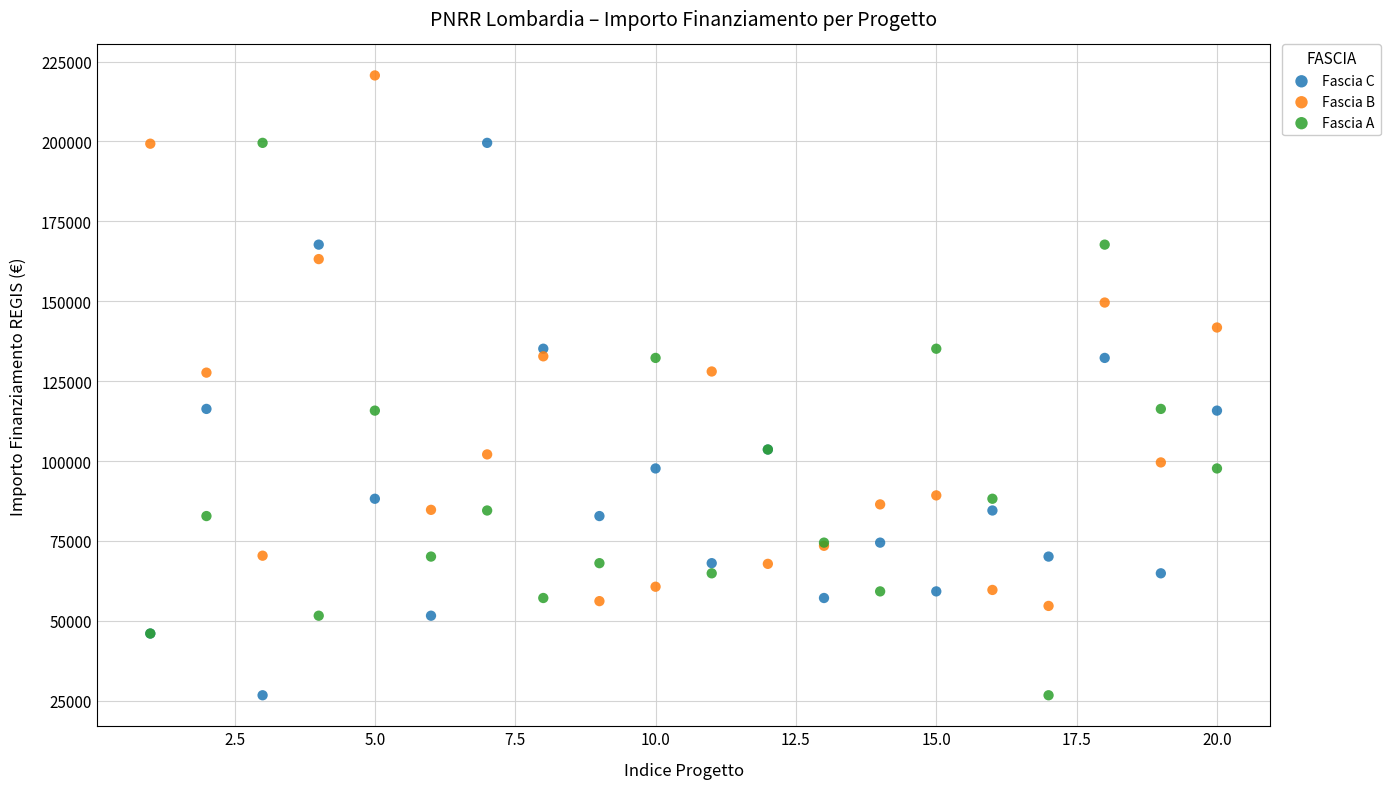

What are all the series names shown in the legend?

Fascia C, Fascia B, Fascia A